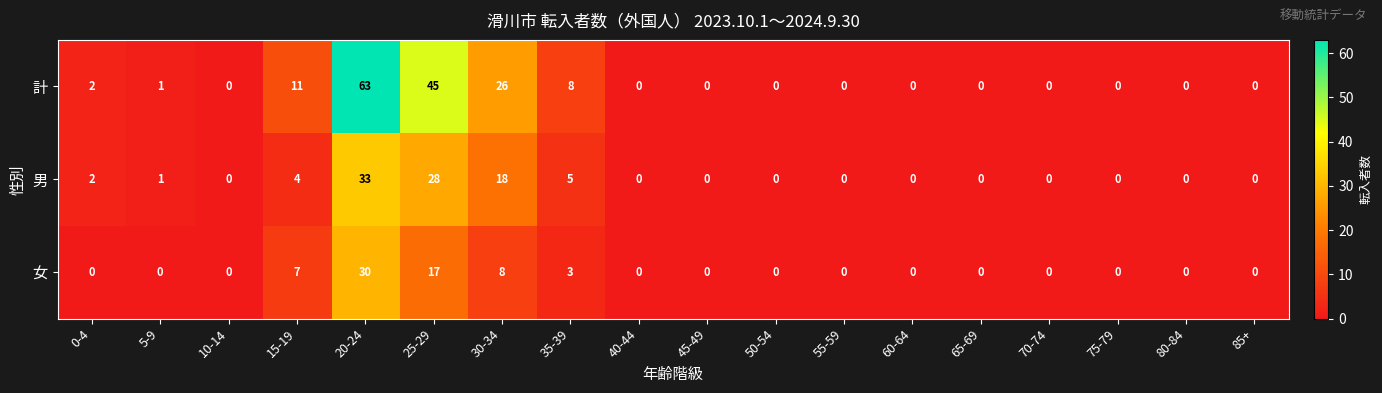

How many data points in 計 are above 0?

7